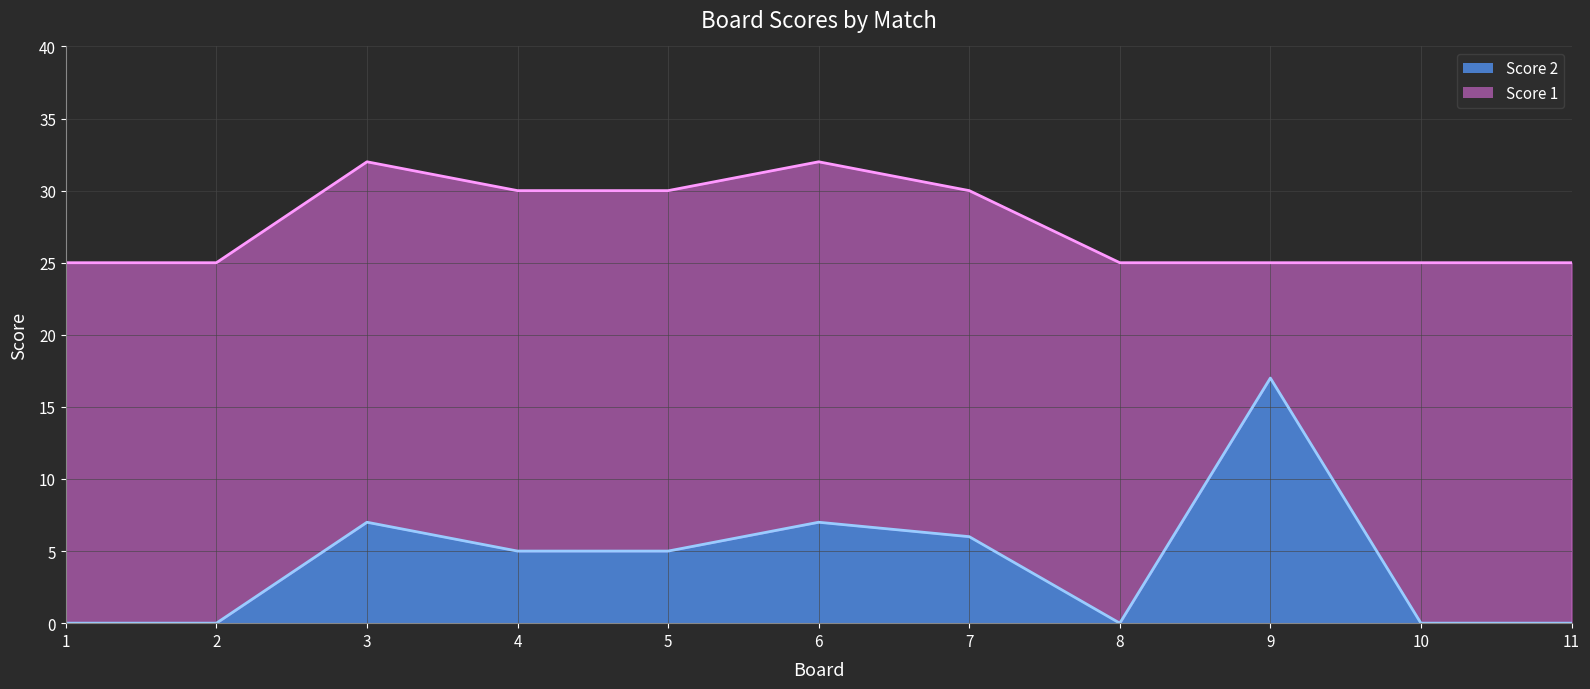

Between 7 and 5, which is larger?

7